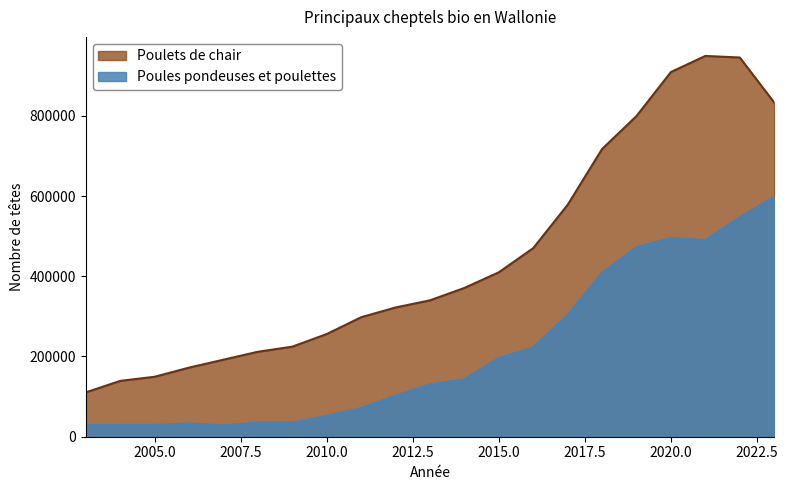

Where is the first local minimum for Poules pondeuses et poulettes?

2007